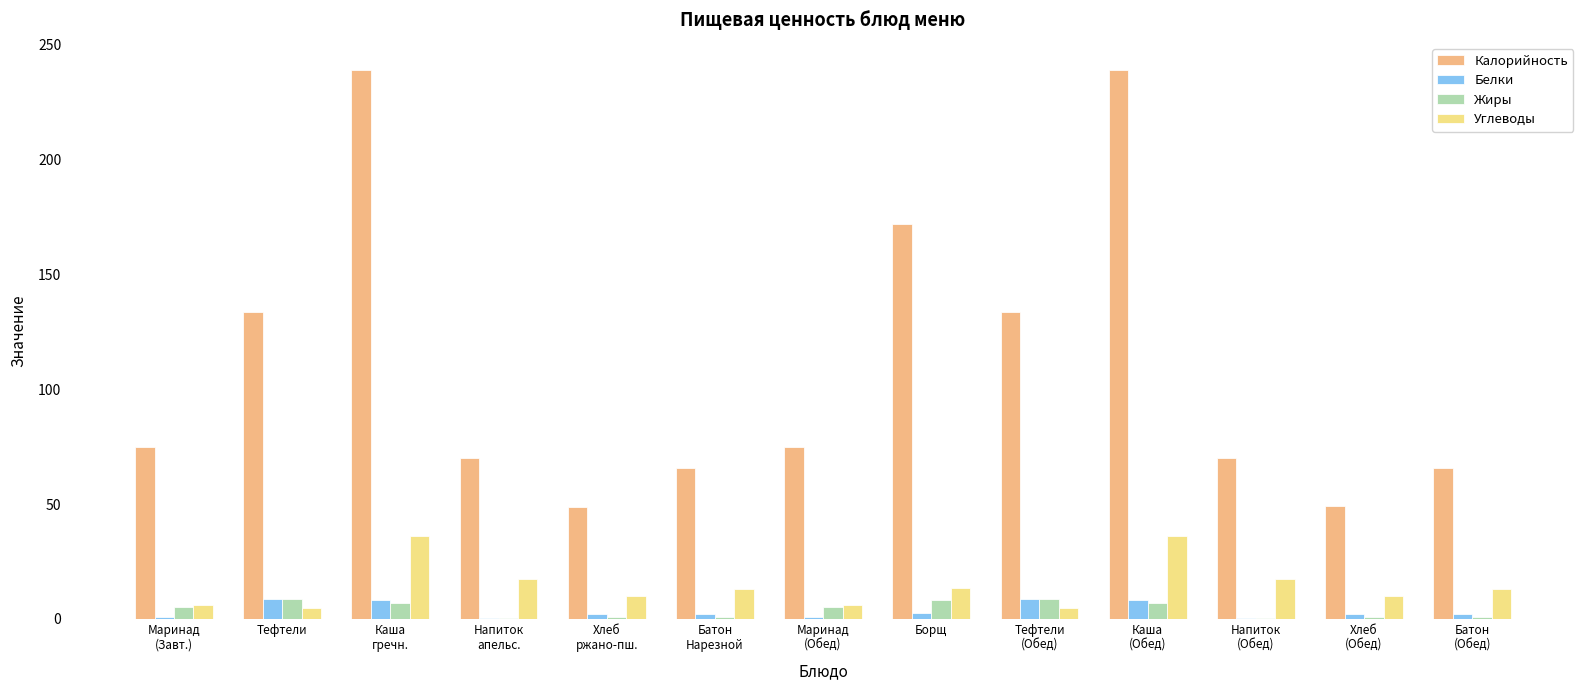

What is the total value across all series at Тефтели?

156.0